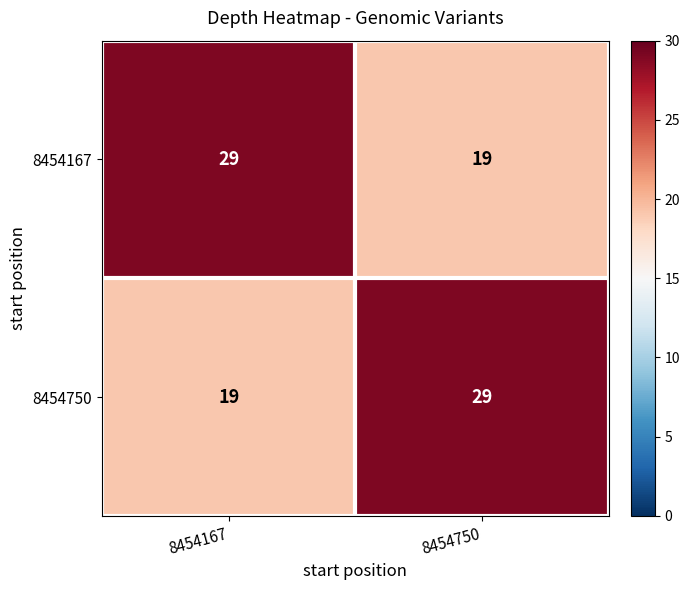

What is the sum of all 8454167 values?

48